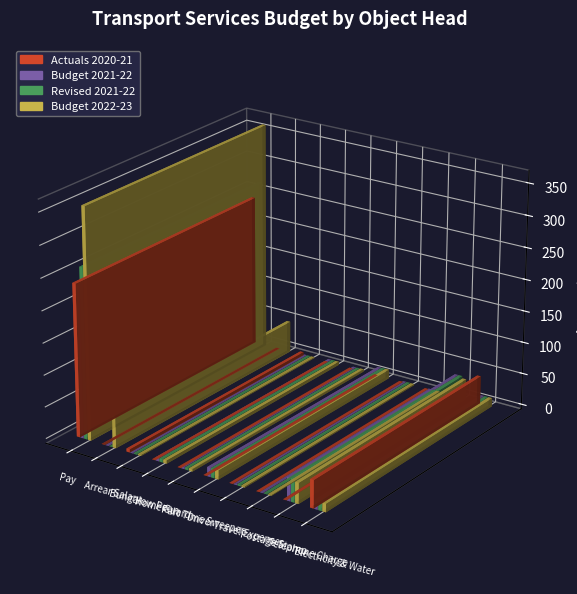

What is the total value across all series at Telephone Charge?

104.4